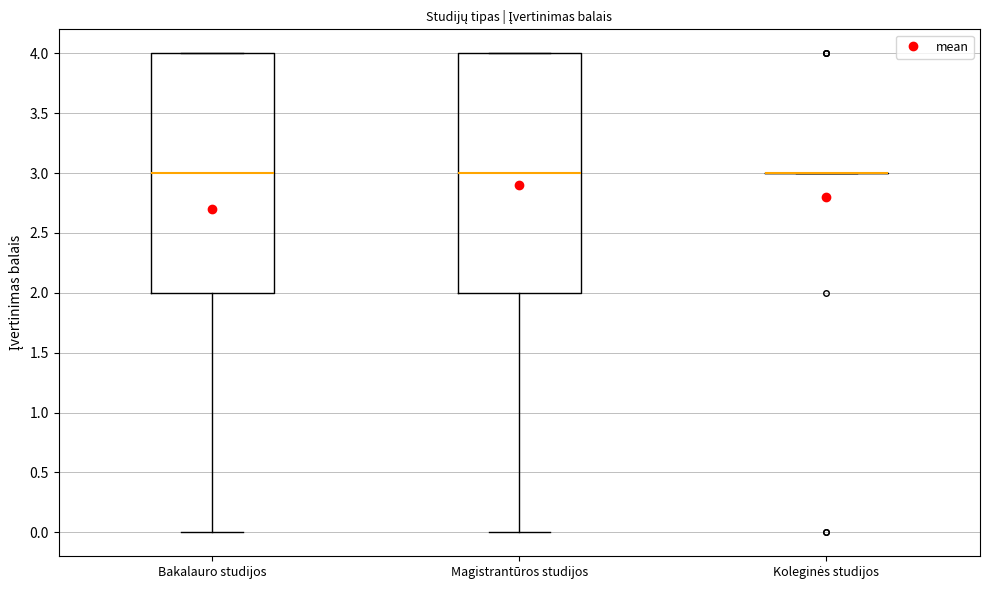

Reading left to right, read every box against the y-axis: the position of its median line, the range the box covers, and the ends of its whiskers. The values are not printed on the chart, so give them approximately, as read against the axis.

Bakalauro studijos: median 3, box 2 to 4, whiskers 0 to 4
Magistrantūros studijos: median 3, box 2 to 4, whiskers 0 to 4
Koleginės studijos: box collapsed to a line at 3, whiskers 3 to 3